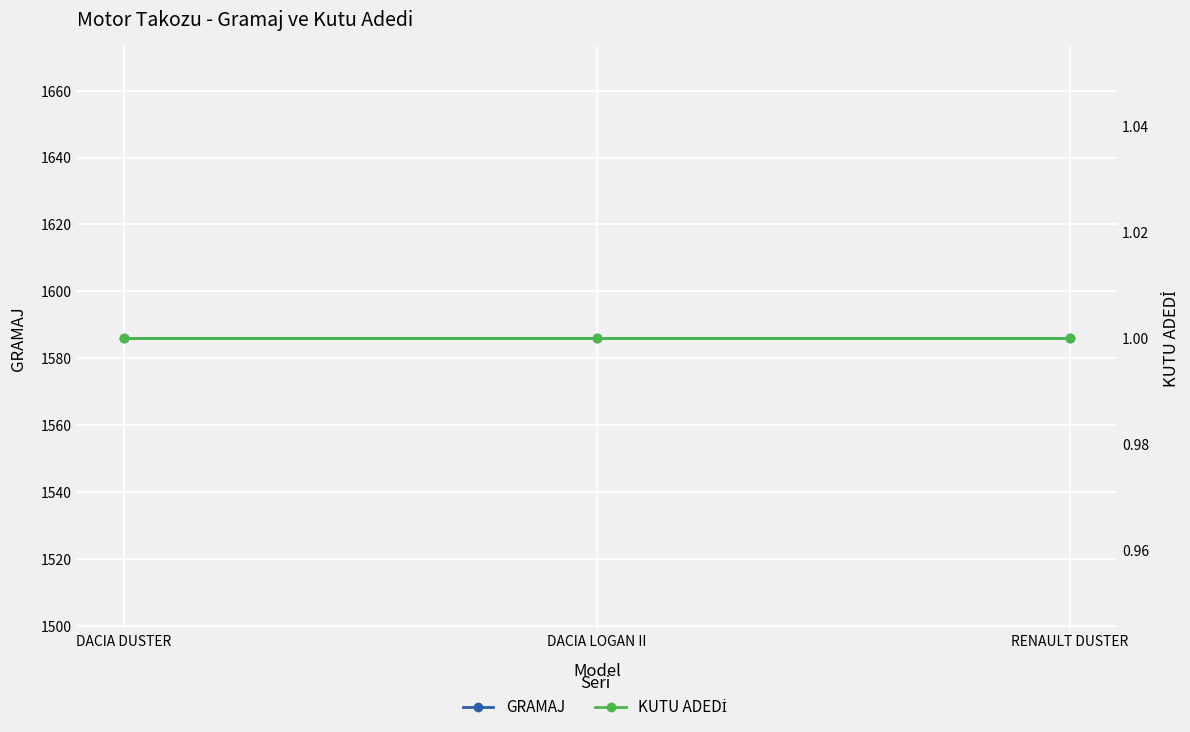

What is the sum of all GRAMAJ values?

4758